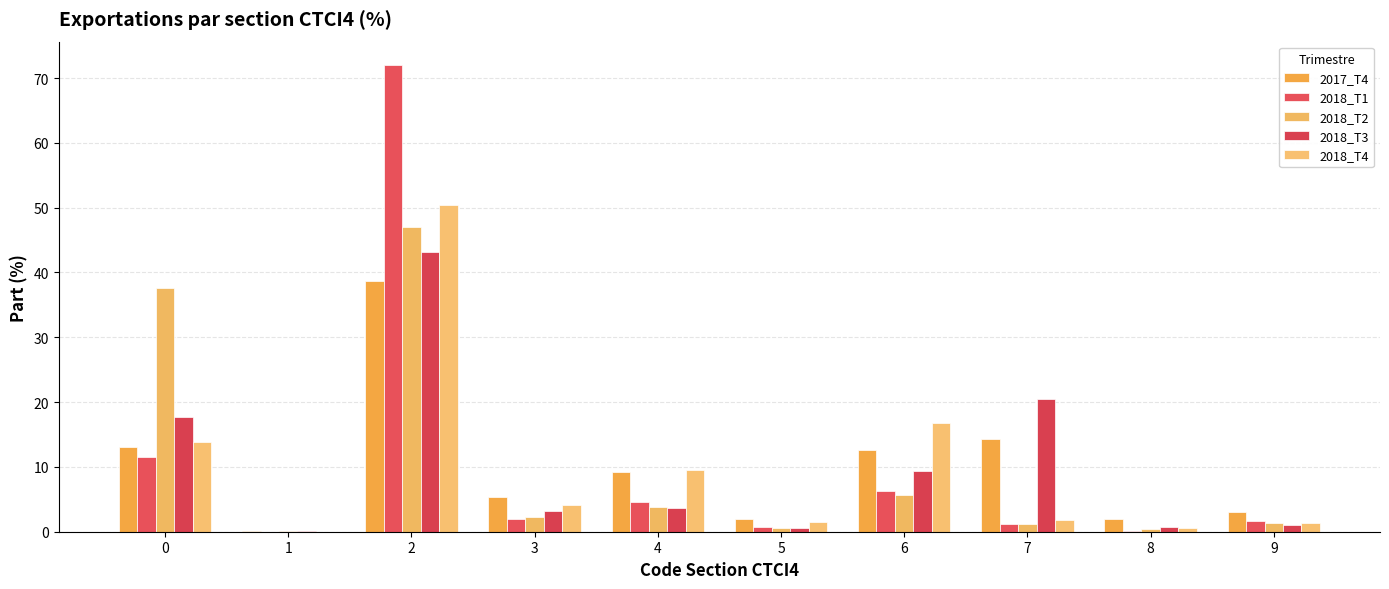

How many groups of bars are there?

10